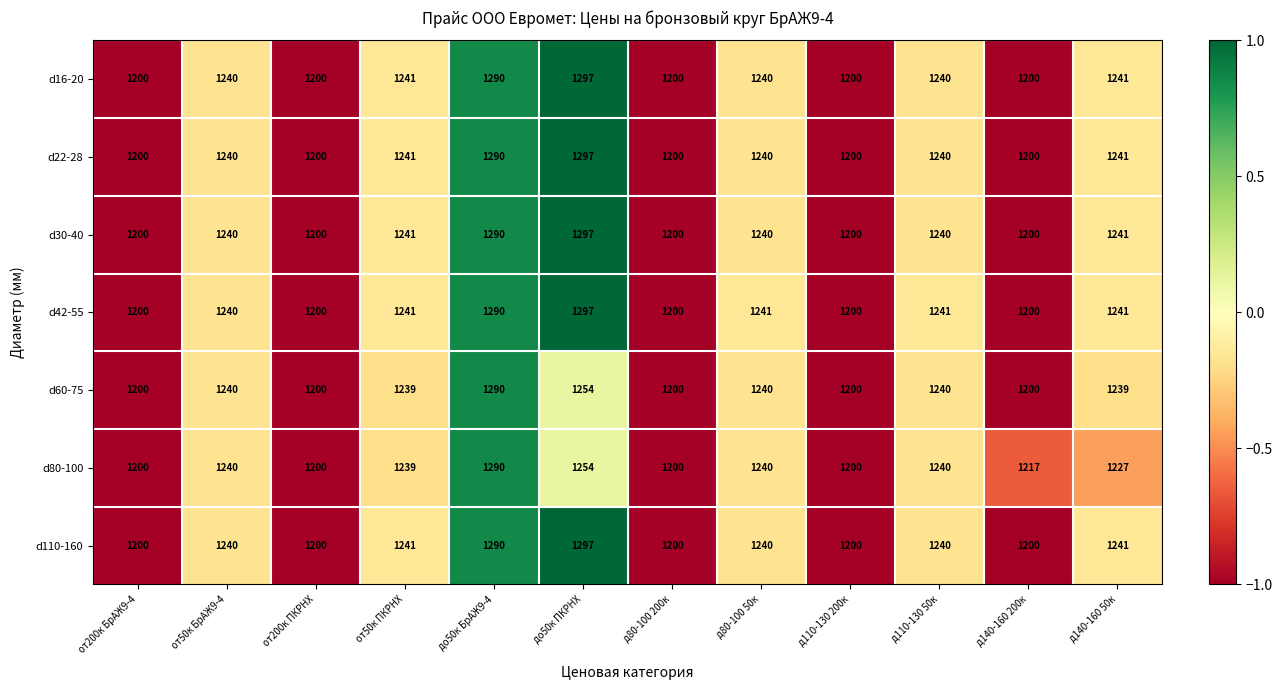

Which series changed the most between до50к БрАЖ9-4 and д140-160 50к?

d80-100